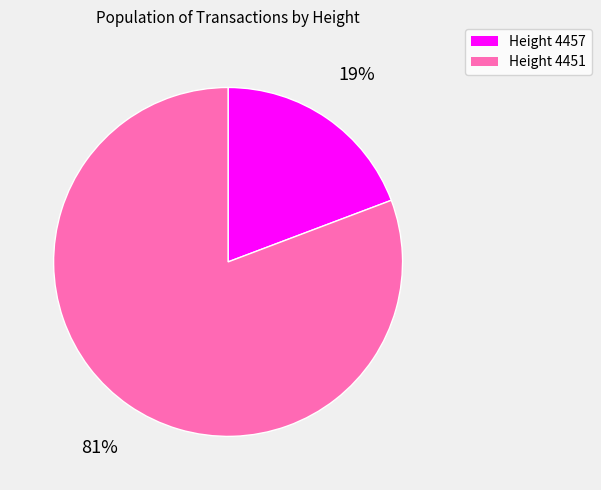

Combined, do Height 4451 and Height 4457 account for over 50%?

Yes